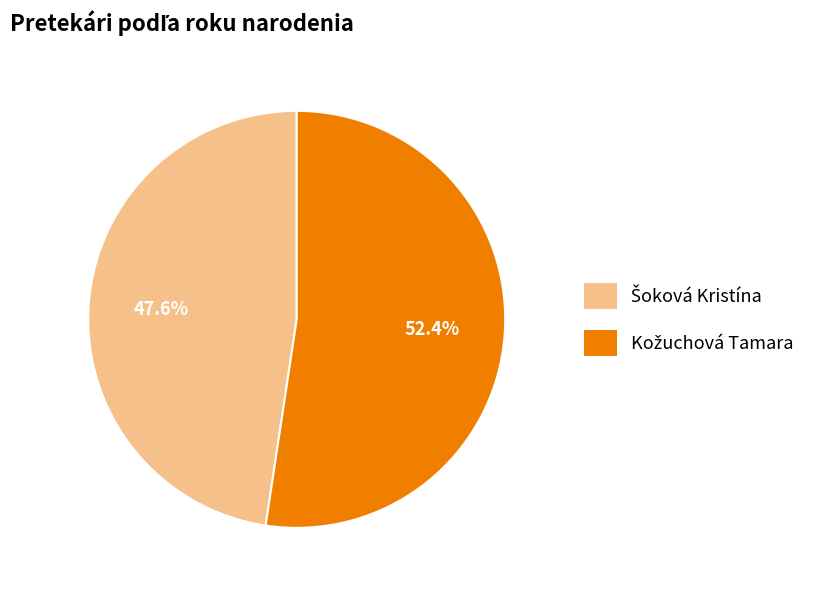

Does any single category account for the majority?

Yes